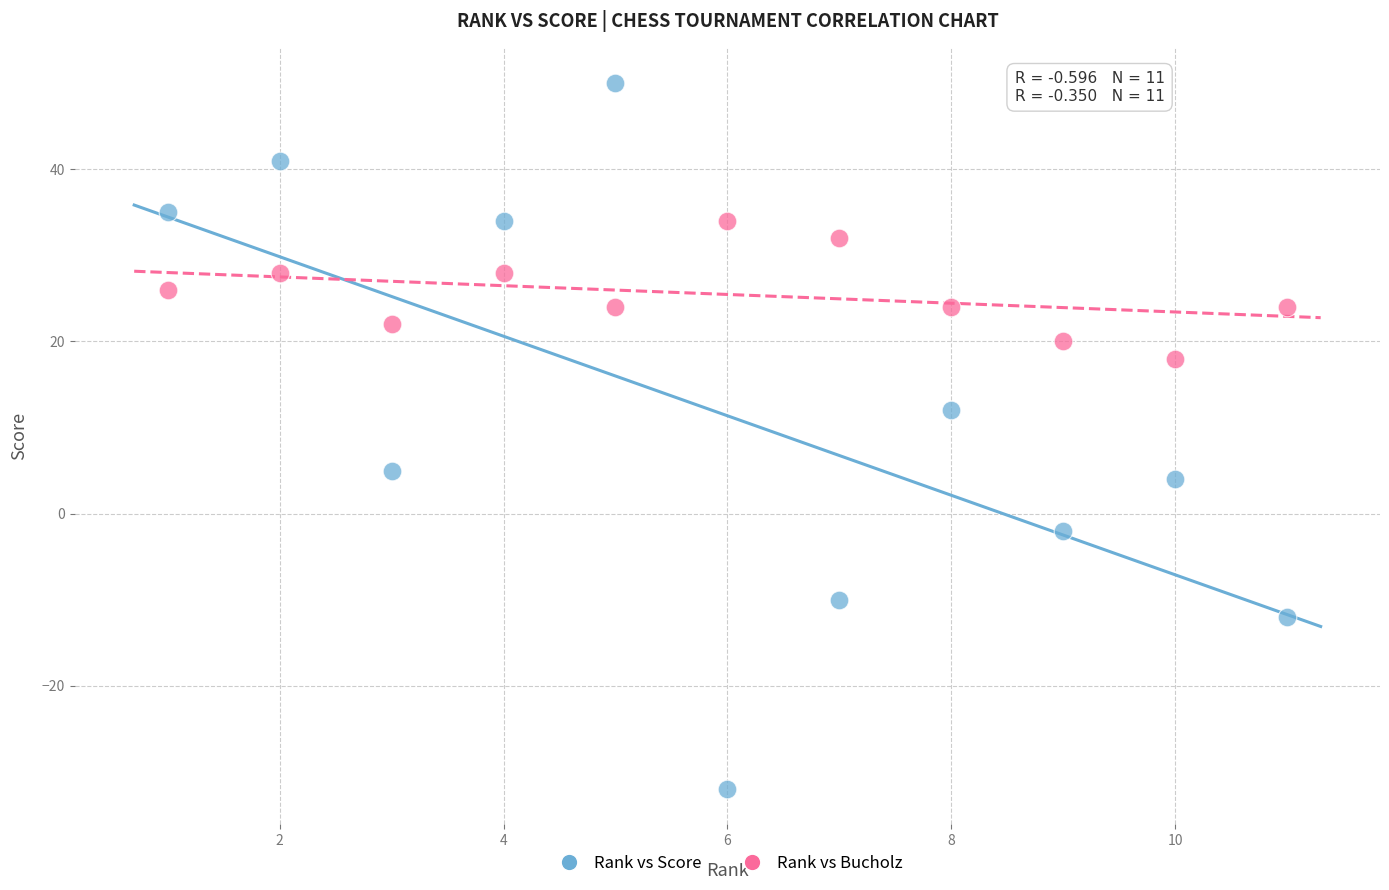

Across all series, what Y value is closest to 9?

12